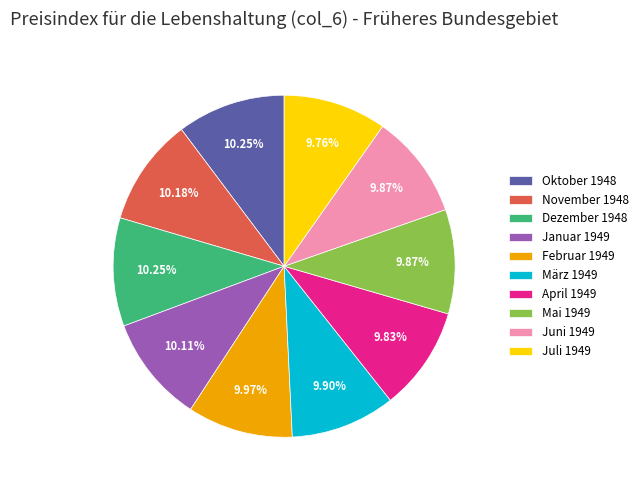

True or false: Juli 1949 accounts for 10% of the total.

True